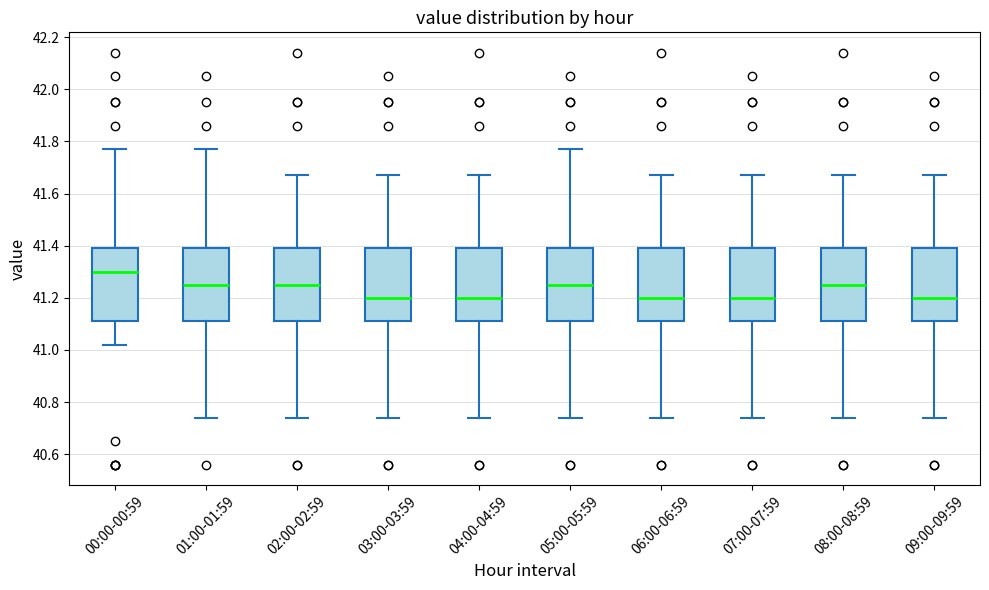

Reading left to right, transcribe this box plot: for each box, give where its median line is, the range the box spans, and where its two whiskers end, as read against the y-axis. The values are not printed on the chart, so give them approximately, as read against the axis.

00:00-00:59: median 41.30, box 41.12 to 41.40, whiskers 41.02 to 41.78
01:00-01:59: median 41.26, box 41.12 to 41.40, whiskers 40.74 to 41.78
02:00-02:59: median 41.26, box 41.12 to 41.40, whiskers 40.74 to 41.68
03:00-03:59: median 41.20, box 41.12 to 41.40, whiskers 40.74 to 41.68
04:00-04:59: median 41.20, box 41.12 to 41.40, whiskers 40.74 to 41.68
05:00-05:59: median 41.26, box 41.12 to 41.40, whiskers 40.74 to 41.78
06:00-06:59: median 41.20, box 41.12 to 41.40, whiskers 40.74 to 41.68
07:00-07:59: median 41.20, box 41.12 to 41.40, whiskers 40.74 to 41.68
08:00-08:59: median 41.26, box 41.12 to 41.40, whiskers 40.74 to 41.68
09:00-09:59: median 41.20, box 41.12 to 41.40, whiskers 40.74 to 41.68